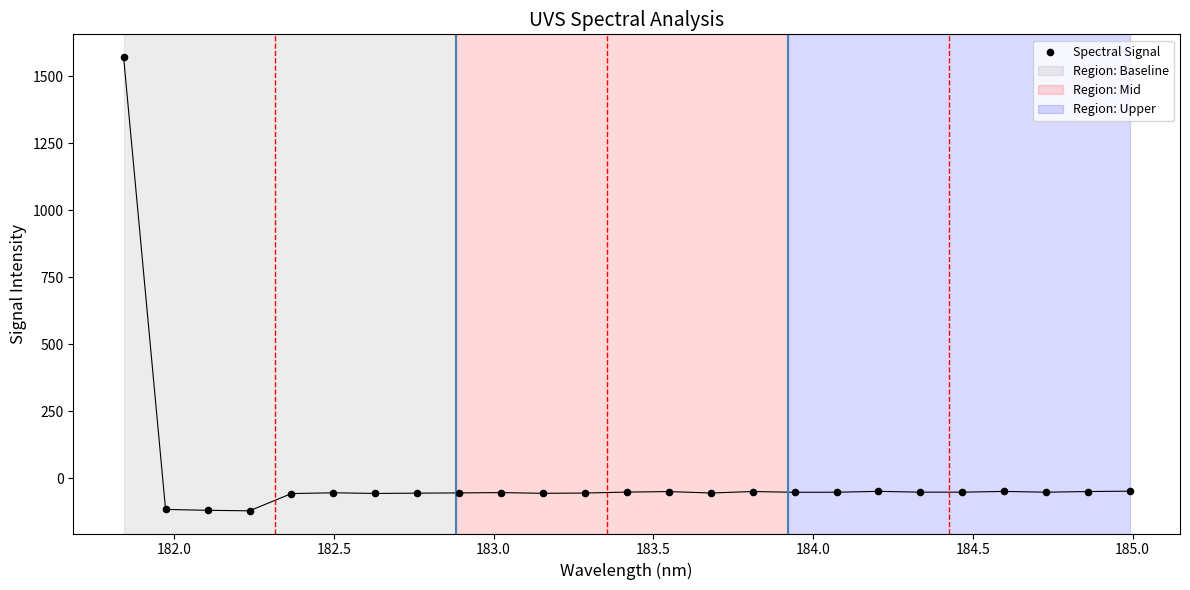

What is the range of Y values (max minus min)?

1692.8